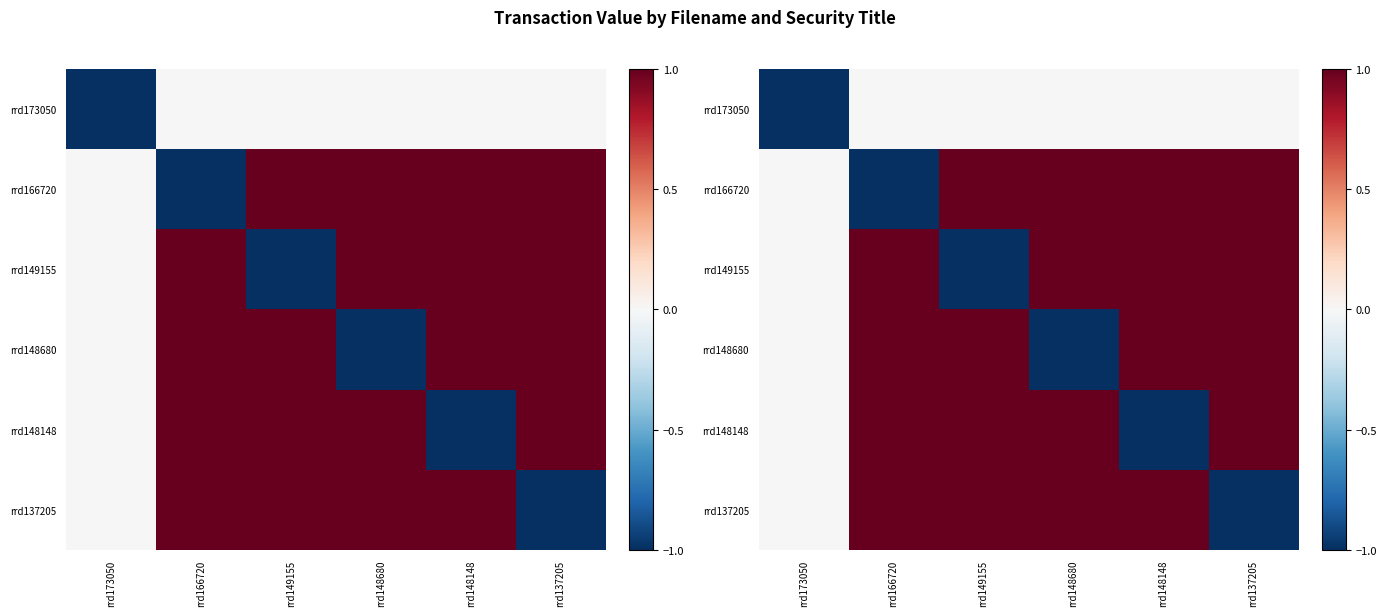

How many negative values does the rrd148148 series have?

1